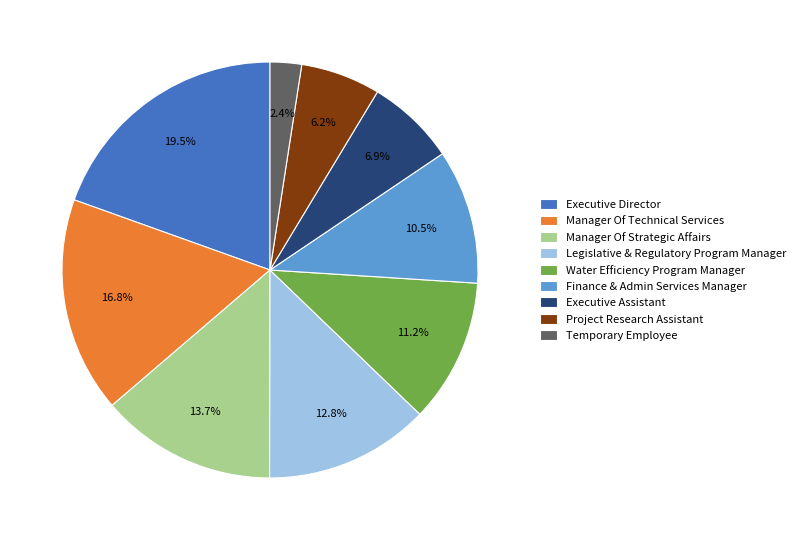

Combined, do Temporary Employee and Water Efficiency Program Manager account for over 50%?

No